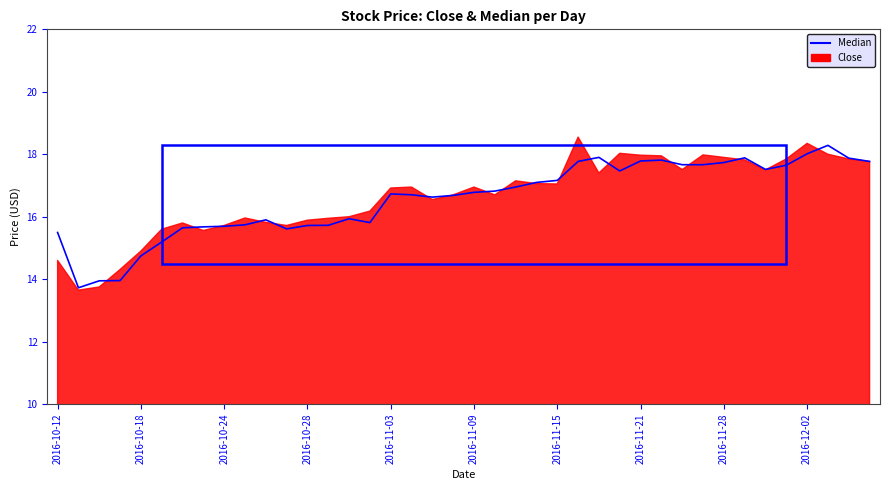

Which has a higher value, 31 or 17?

31